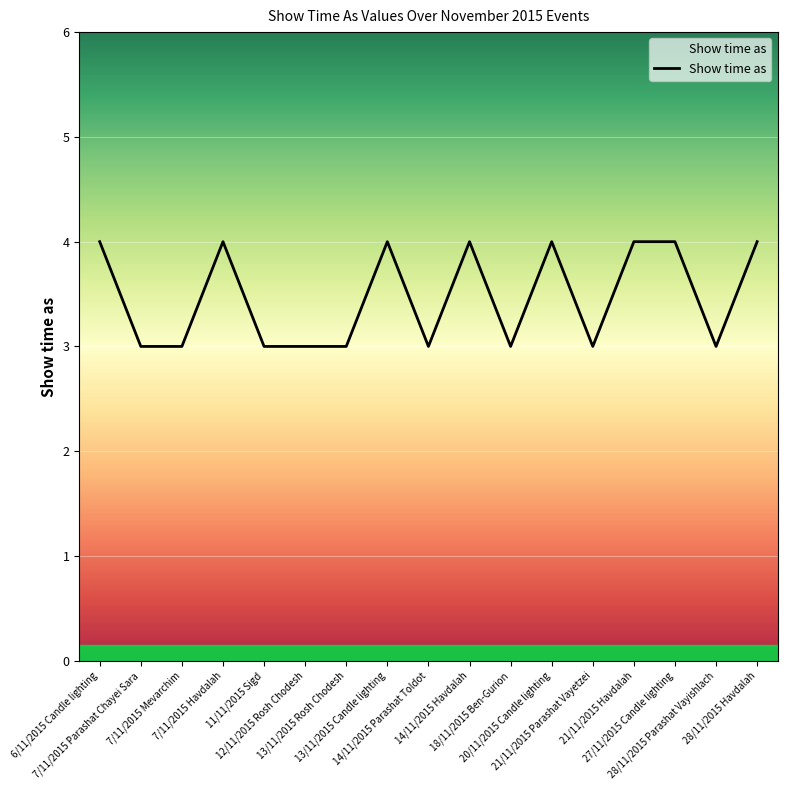

What is the maximum value shown in the chart?

4